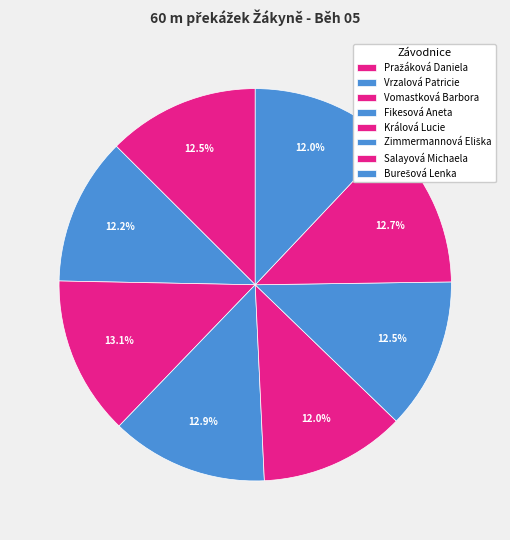

Count the number of slices in the pie.

8